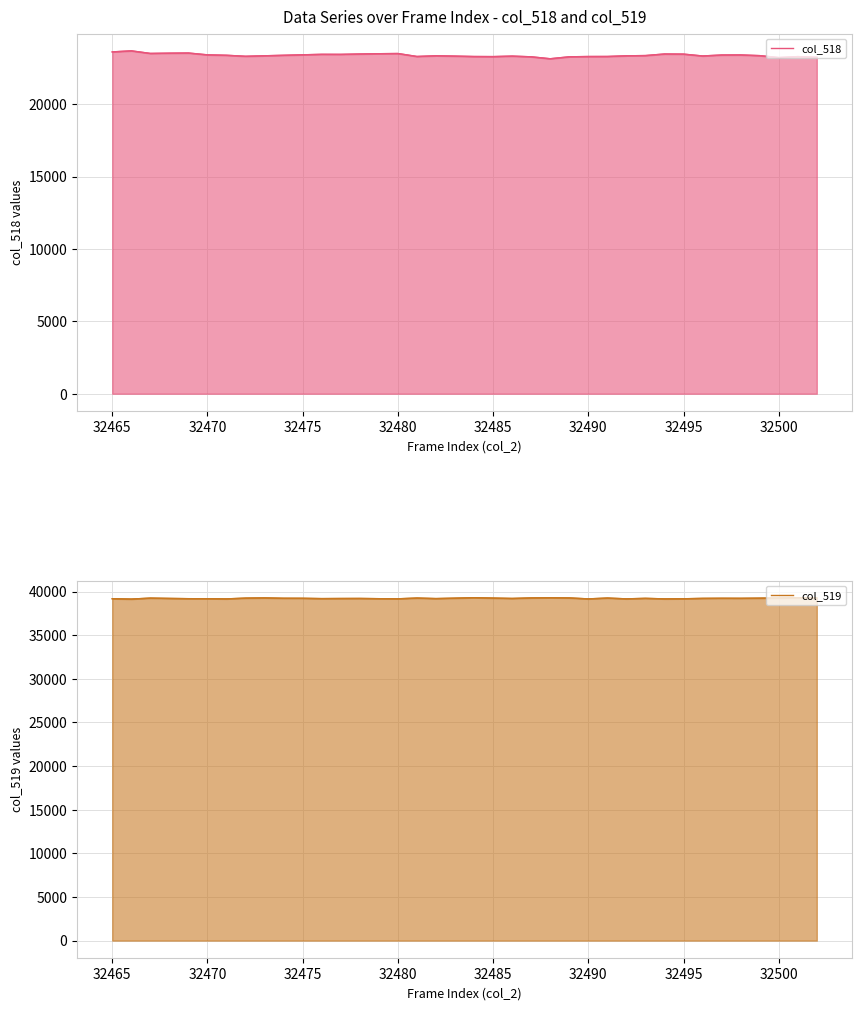

Where is the first local minimum for col_519 (line)?

32465